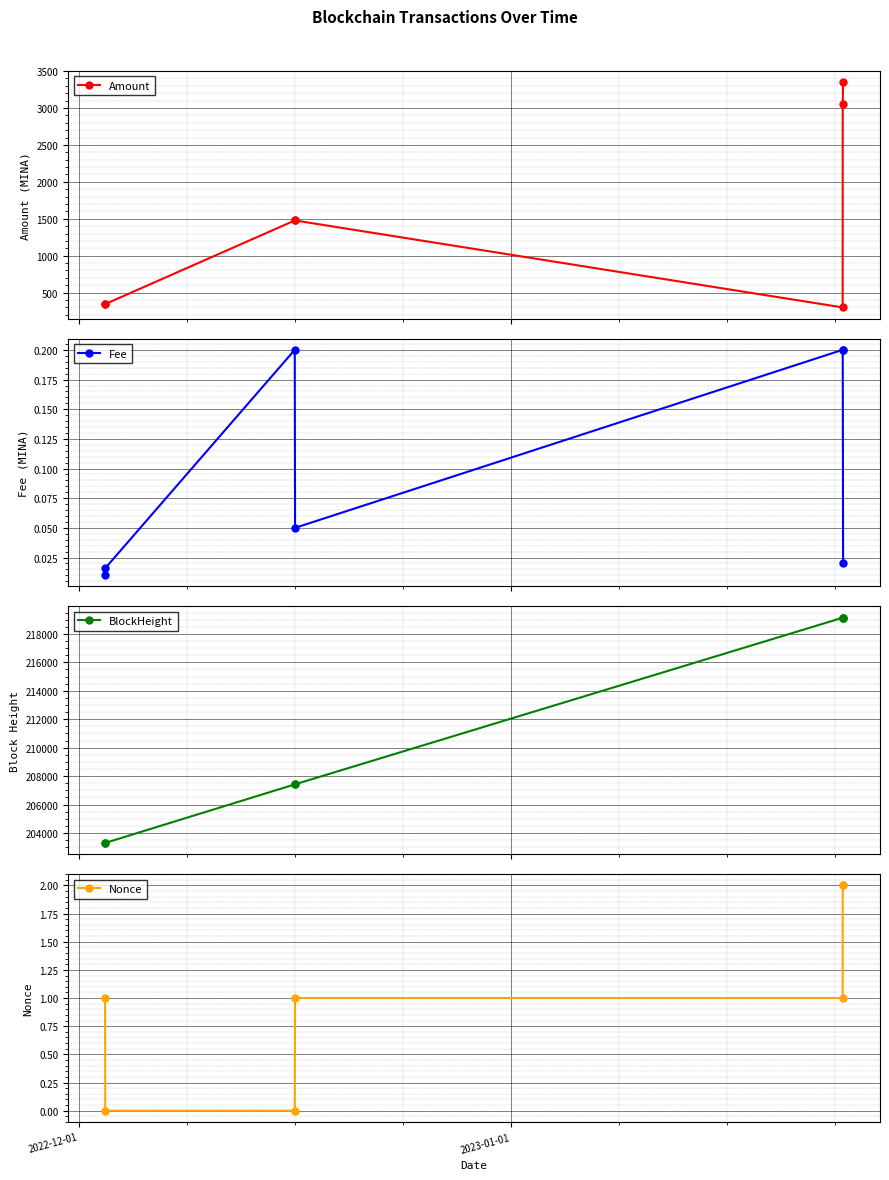

What is the value of the Amount point at the 1st from the left?

346.3